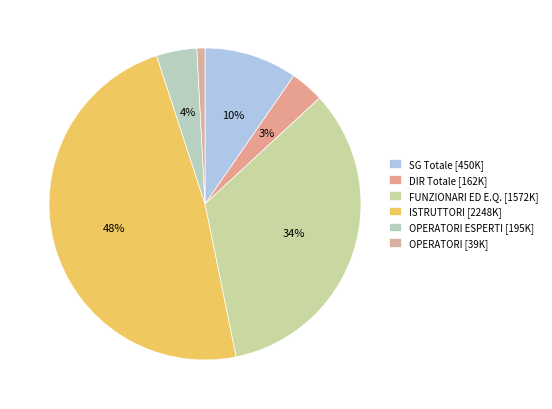

What is the smallest slice in the pie chart?

OPERATORI [39K]